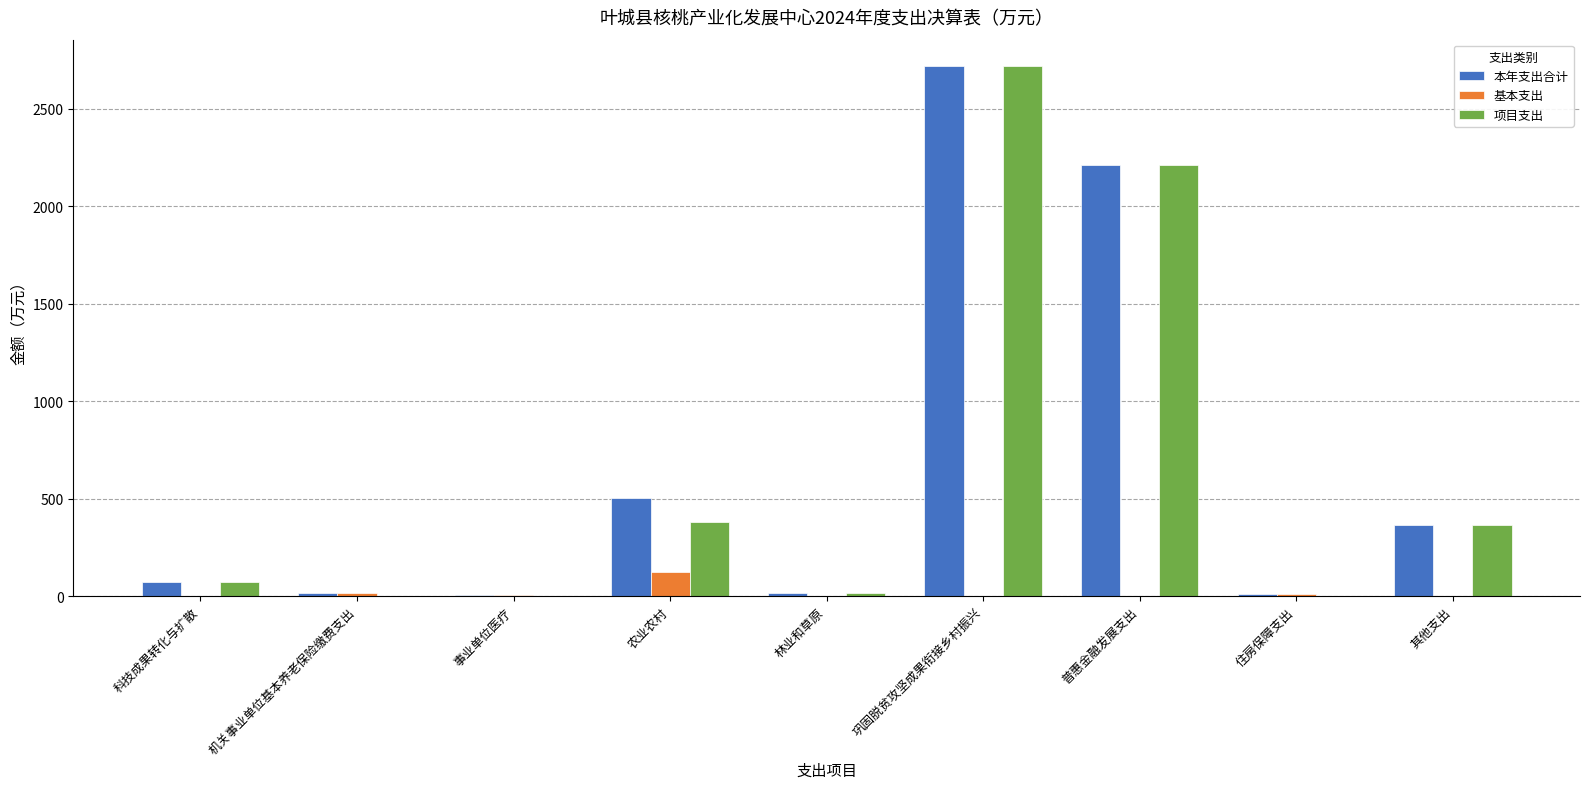

At which label is 项目支出 closest to 1359?

普惠金融发展支出